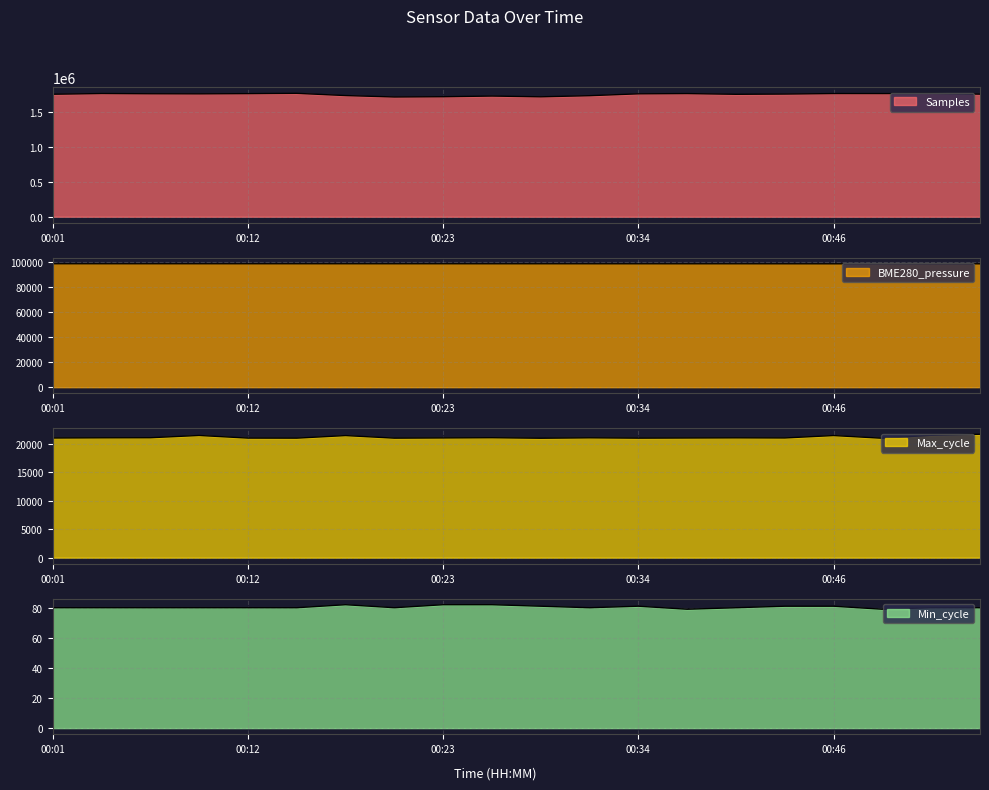

Is the value of BME280_pressure at 00:34 greater than the value of Max_cycle at 00:29?

Yes